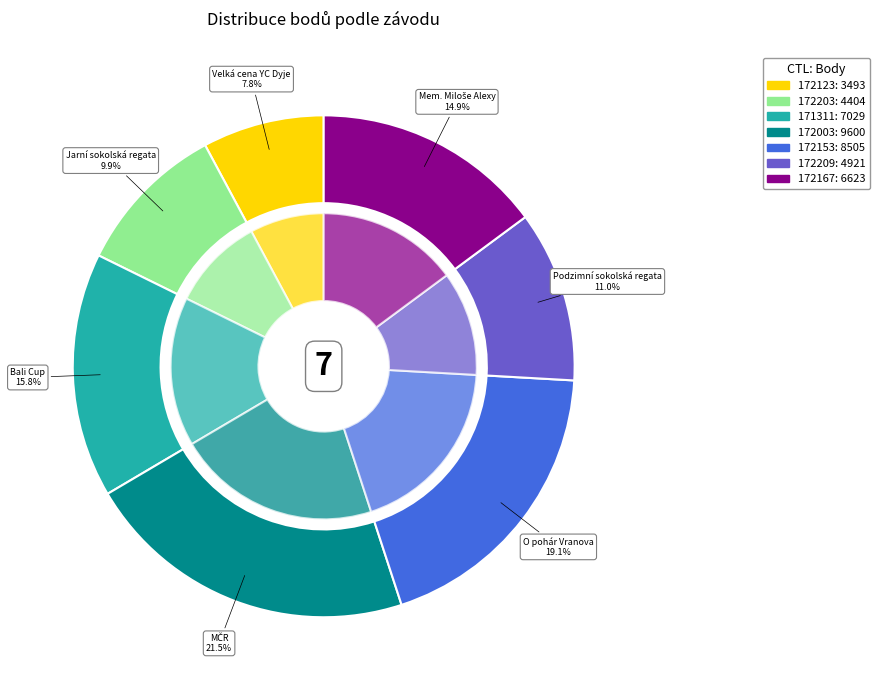

How many slices are in this pie chart?

7